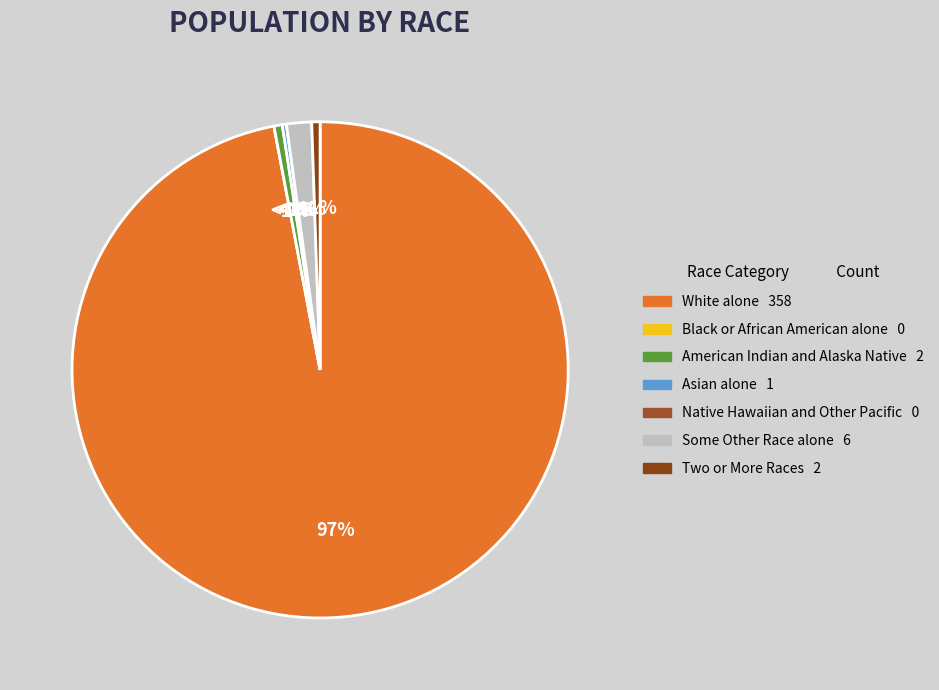

Which category has the smallest portion of the pie?

Black or African American alone